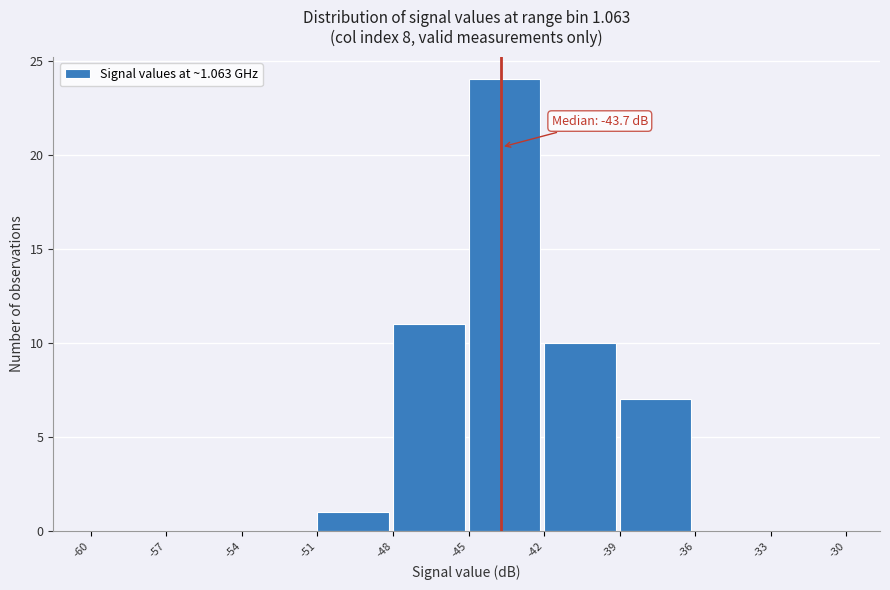

Which range on the x-axis has the tallest bar?

-45 to -42